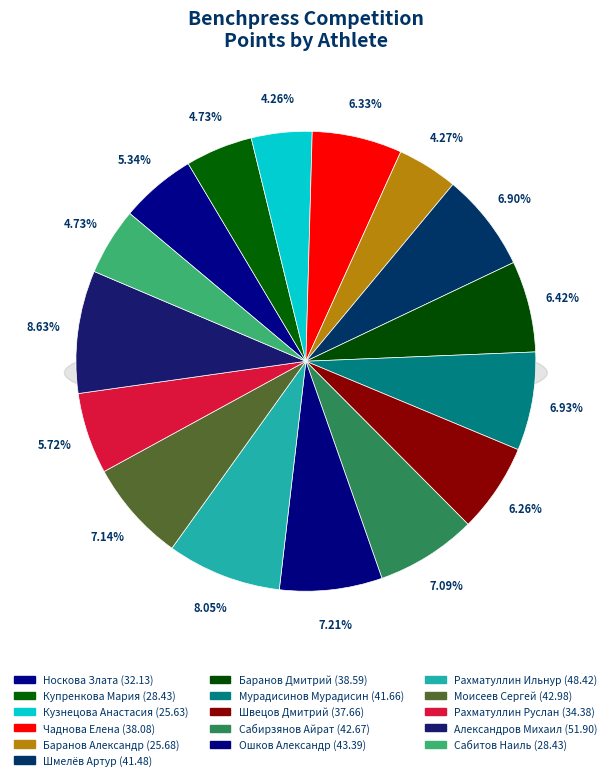

Is there any slice that represents more than half of the pie?

No